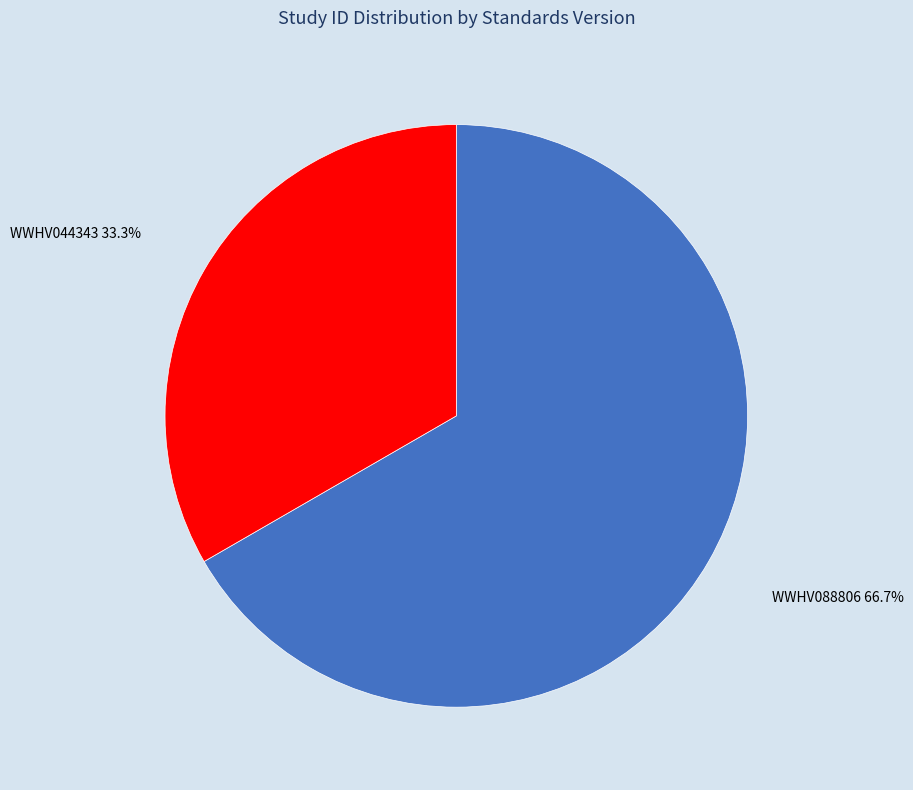

What is the ratio of the value at WWHV044343 to the value at WWHV088806?

0.5